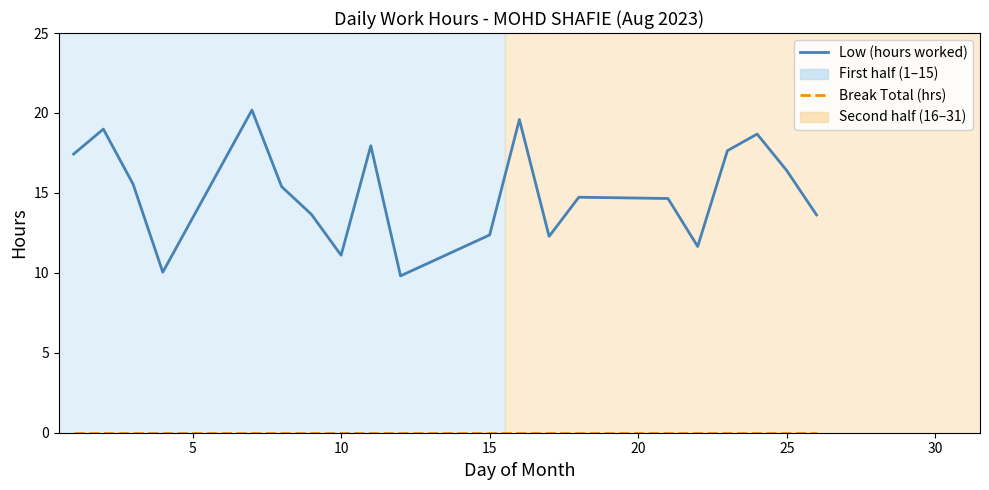

Does the chart have visible grid lines?

No